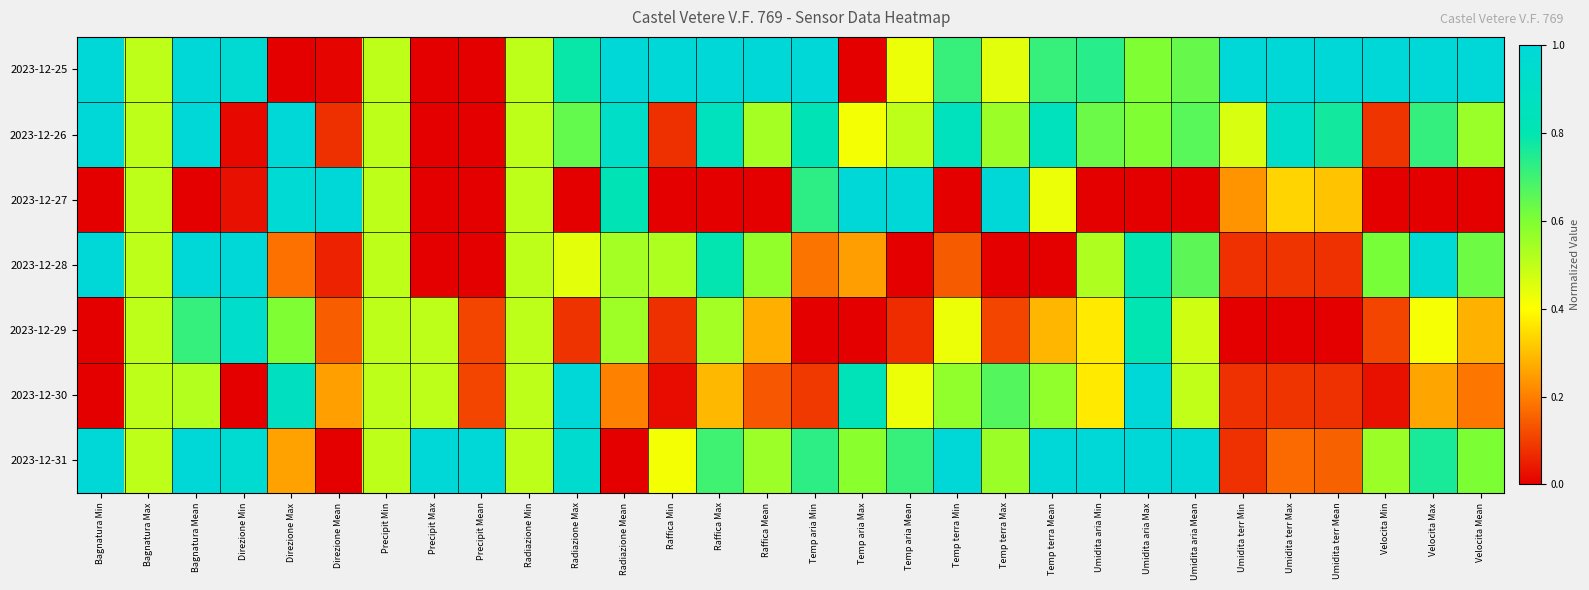

What is the total value across all series at Umidita terr Max?

2.6